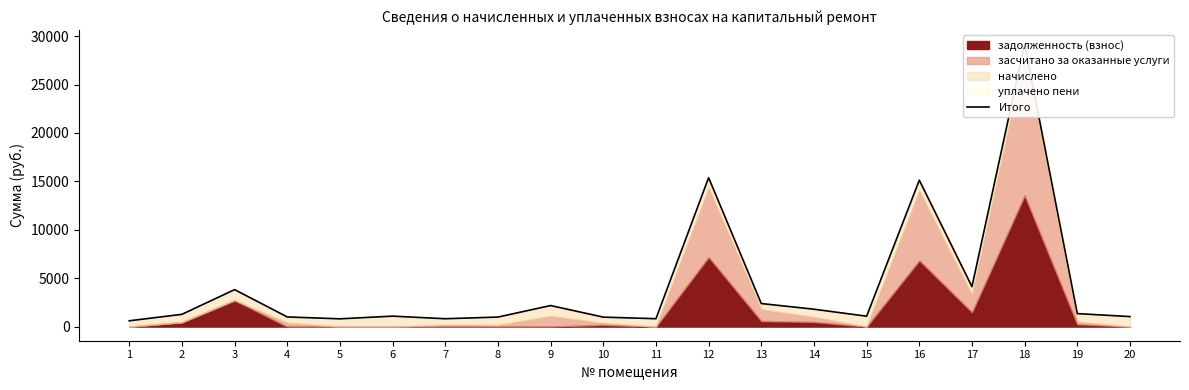

How many lines are shown in the chart?

1